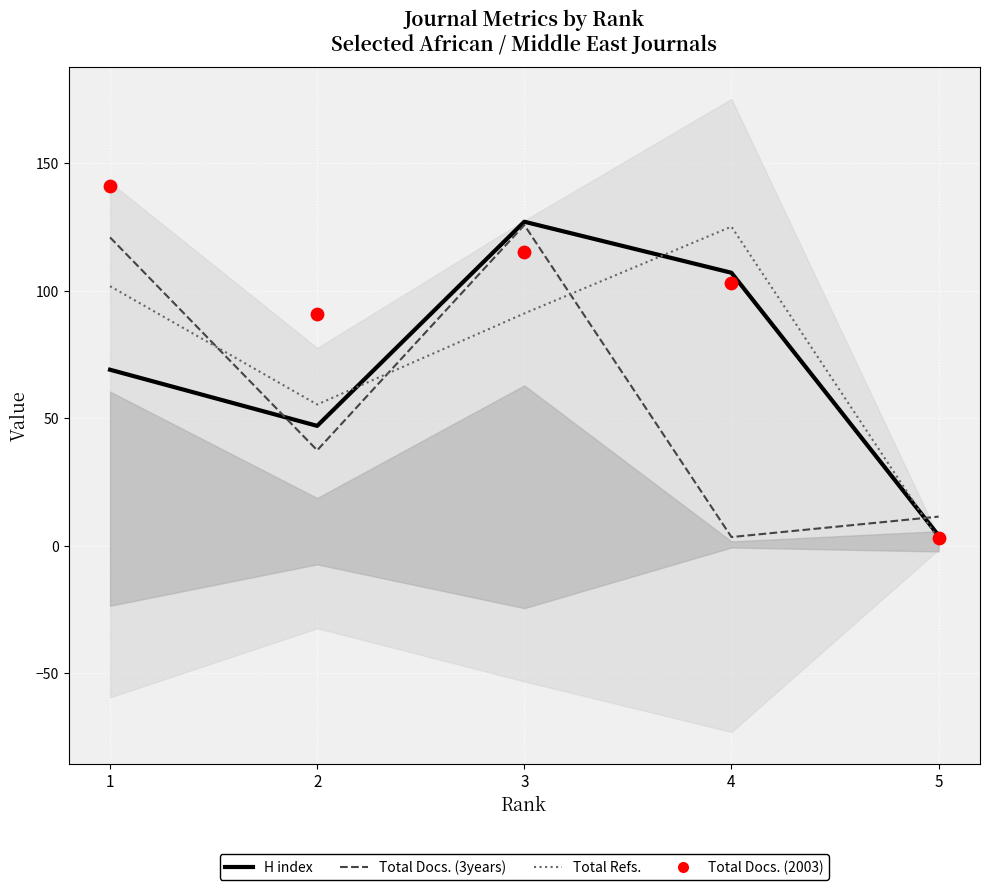

At which category is the sum across all series the highest?

3